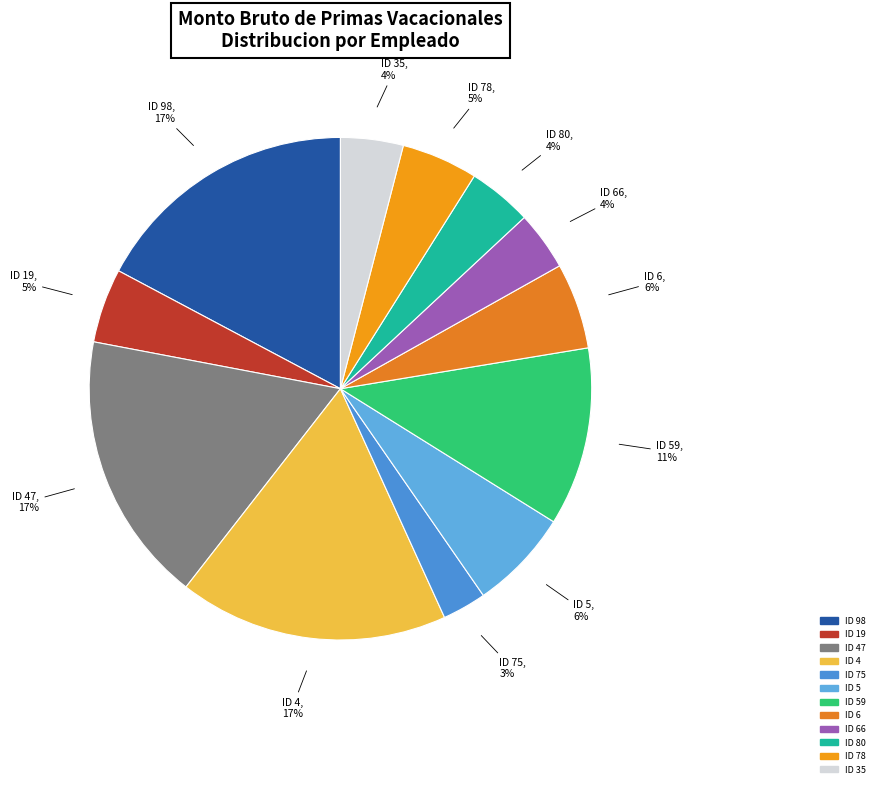

How many slices are in this pie chart?

12